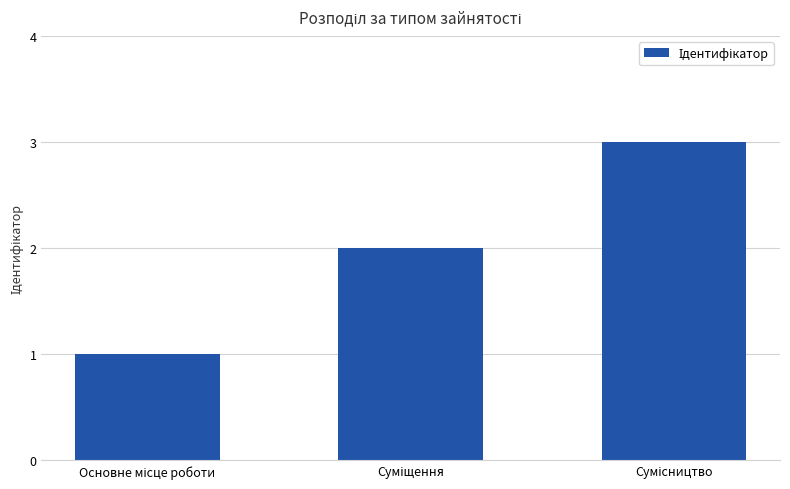

Count the values in the range 1 to 3.

3